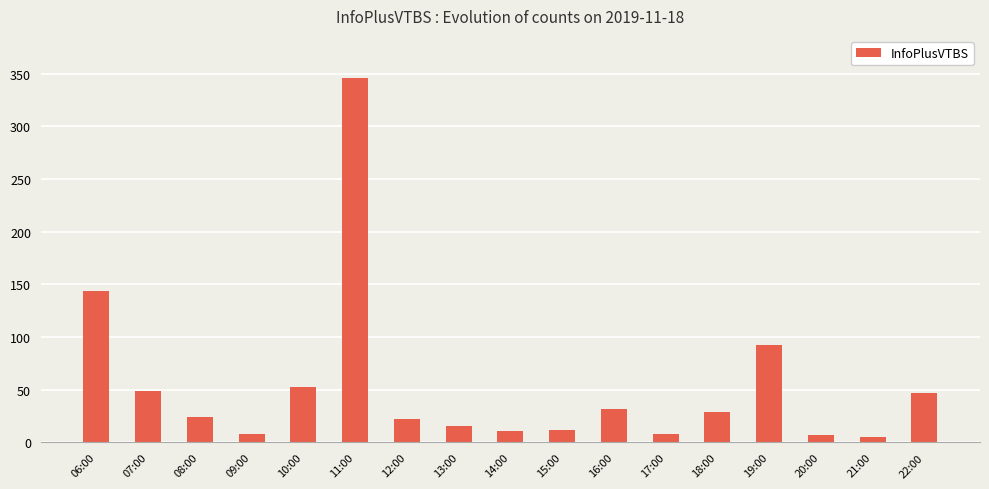

What is the sum of the values at 11:00 and 14:00?

357